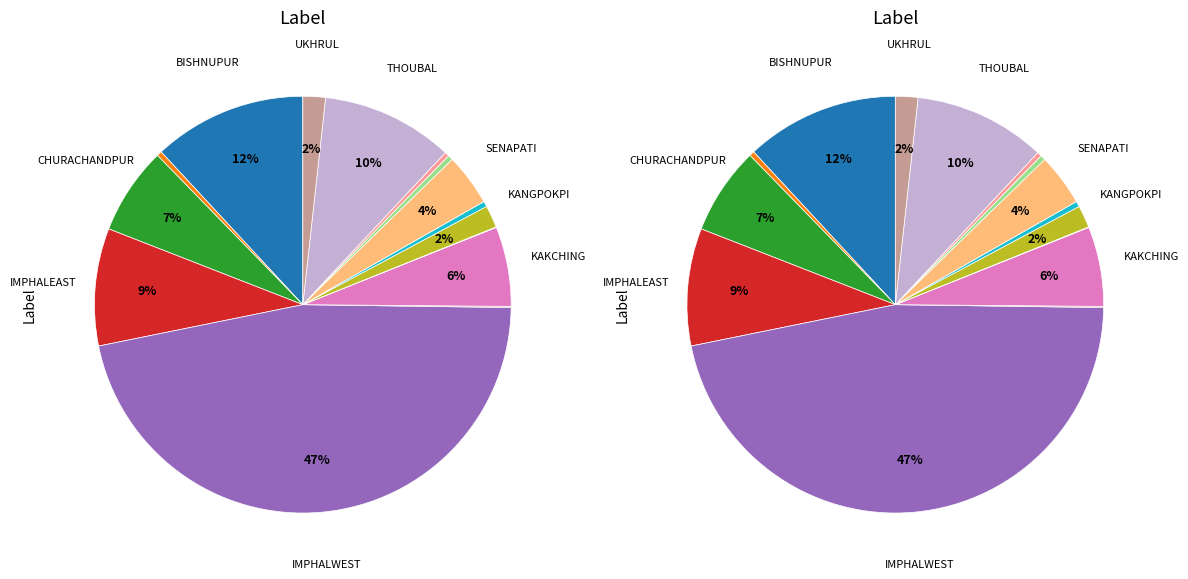

Does IMPHALEAST represent more than half of the total?

No